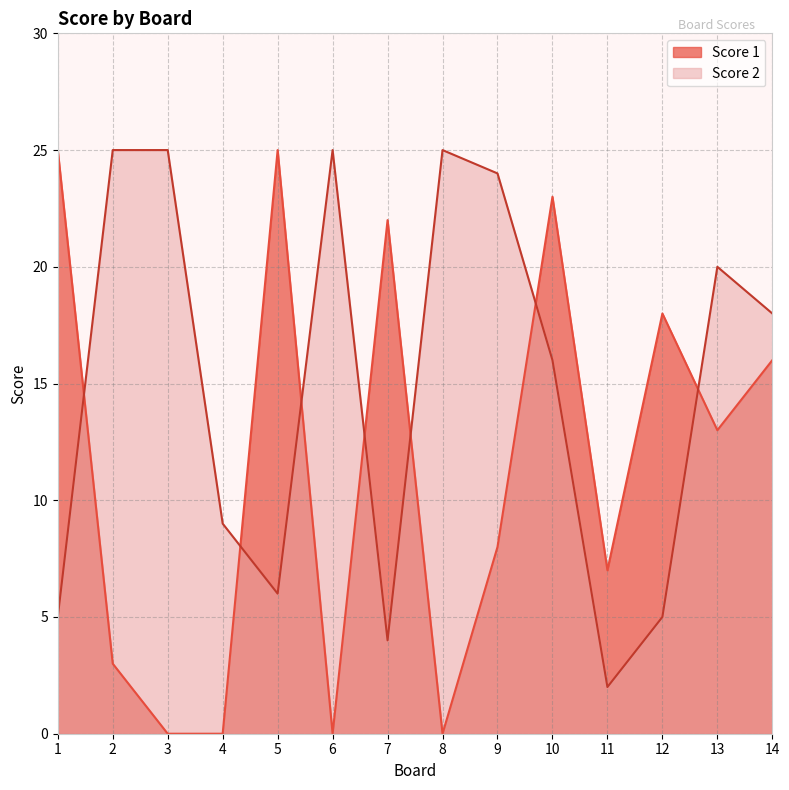

How many intersections are there between Score 1 and Score 2?

7